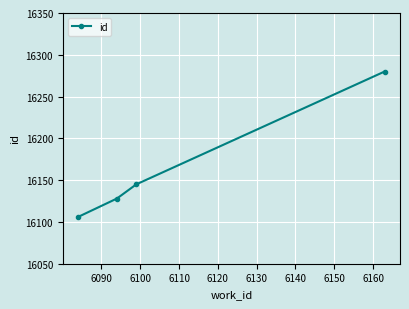

Reading left to right, extract all data points from this chart.

16106	16128	16145	16280